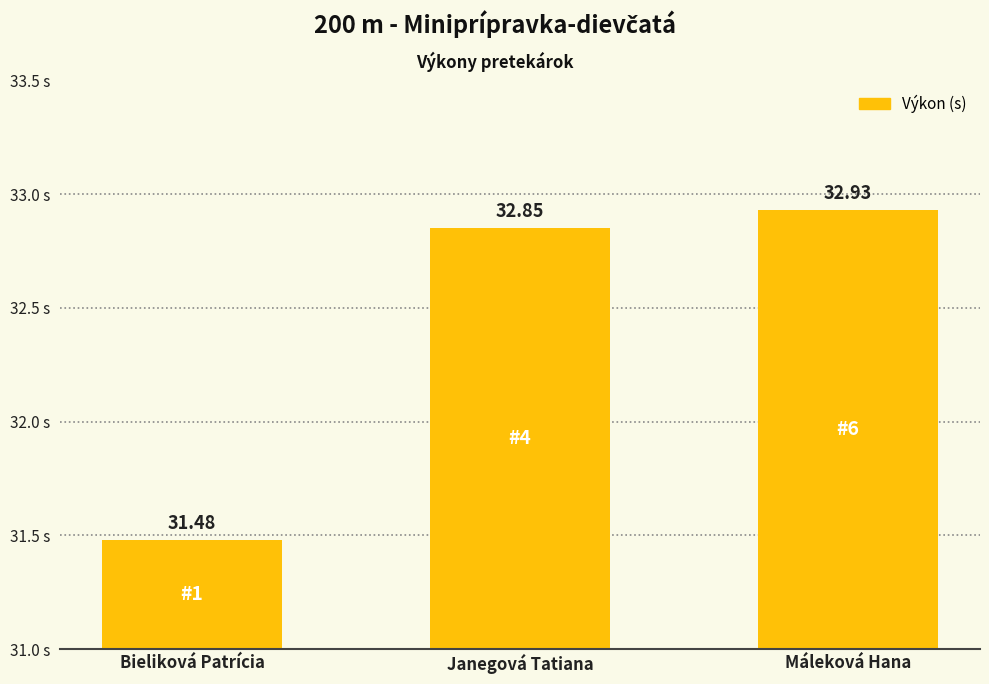

Reading right to left, what are all the values shown in this chart?

32.9	32.9	31.5